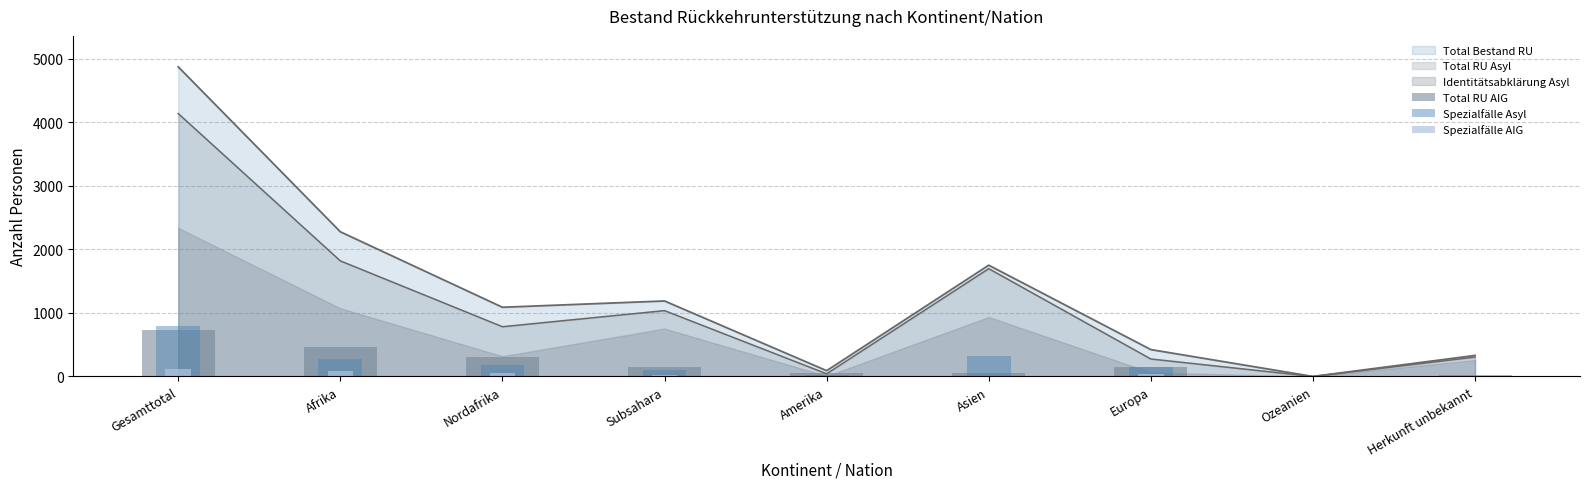

What is the average value of the Spezialfälle AIG series?

37